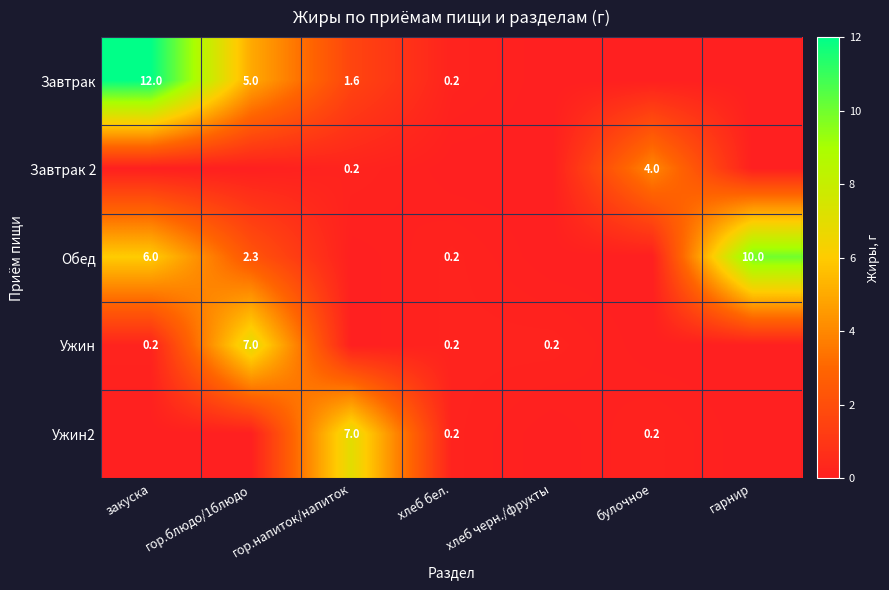

Between булочное and хлеб черн./фрукты, which is larger?

булочное